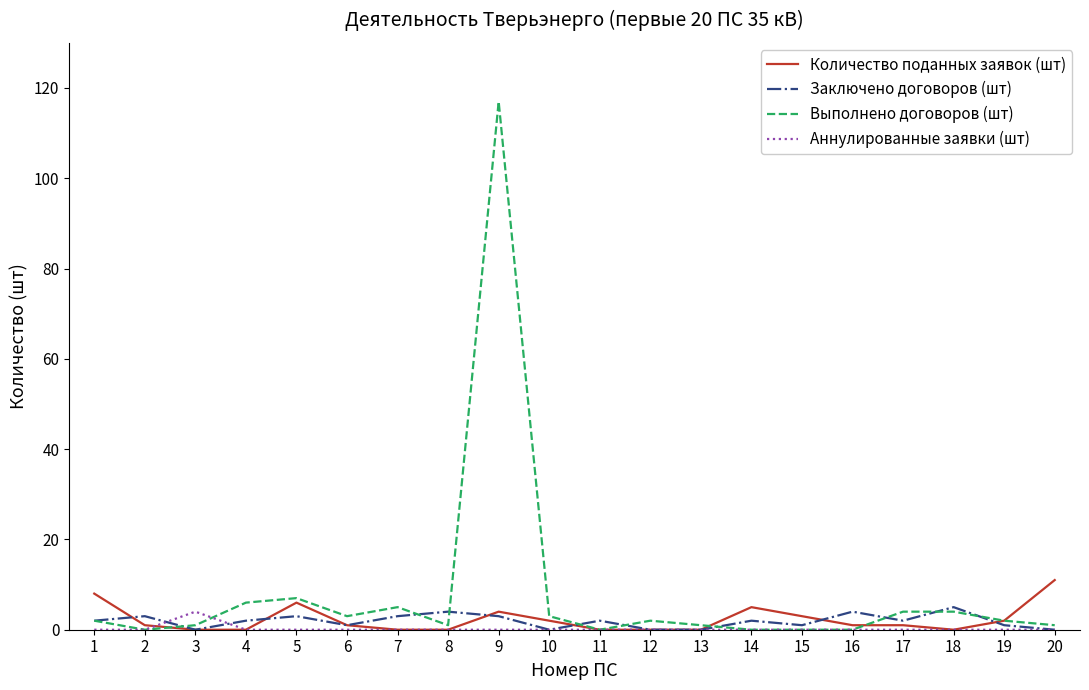

True or false: Аннулированные заявки (шт) has more than 0 interior local peaks.

True